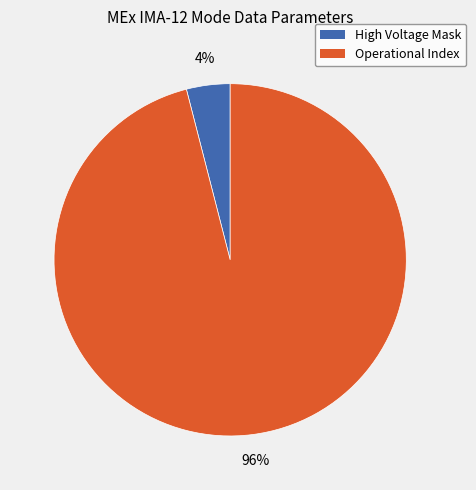

To the nearest percent, what is the difference between the largest and smallest slice percentages?

92%